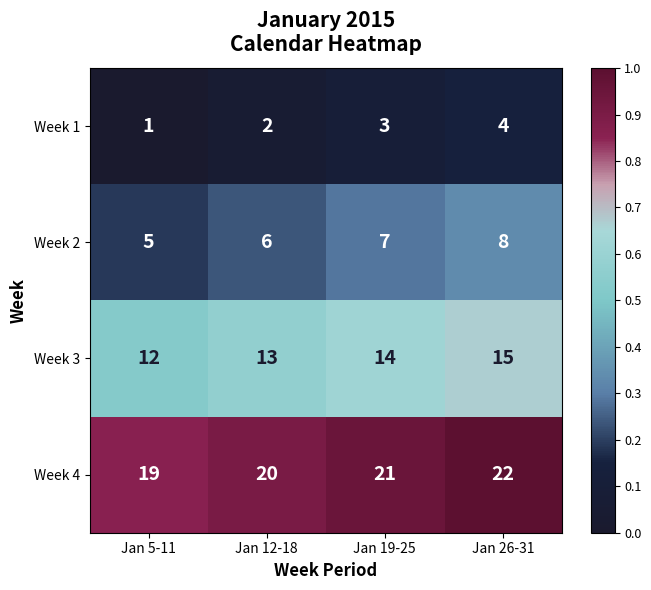

At which category is the sum across all series the highest?

Jan 26-31